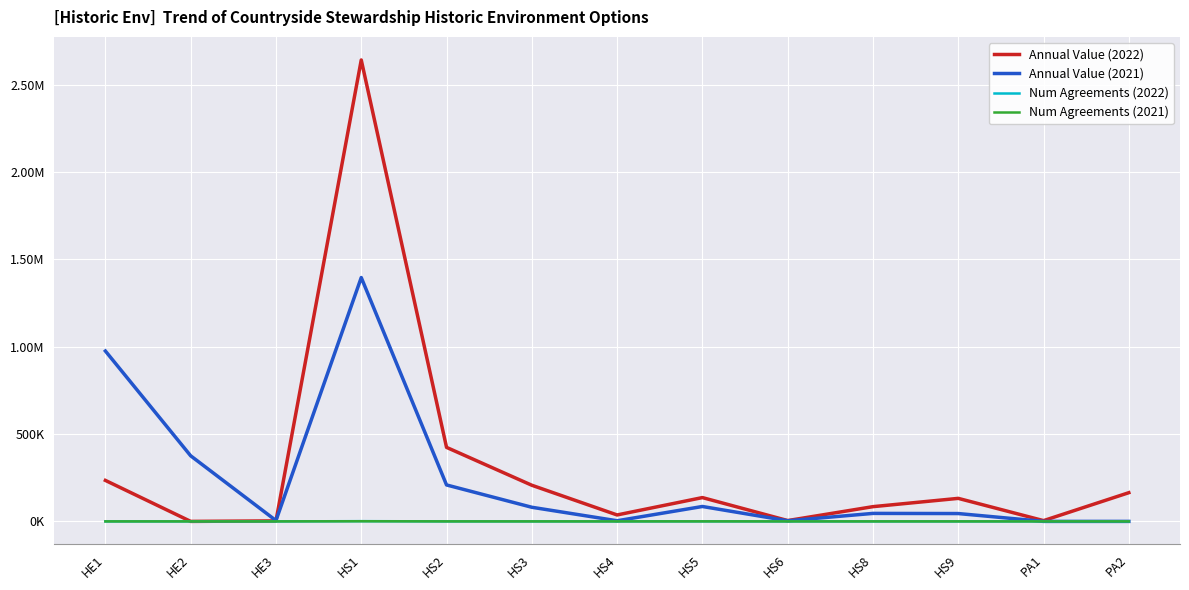

Is it true that Num Agreements (2021) equals 37.8 at HS4?

False